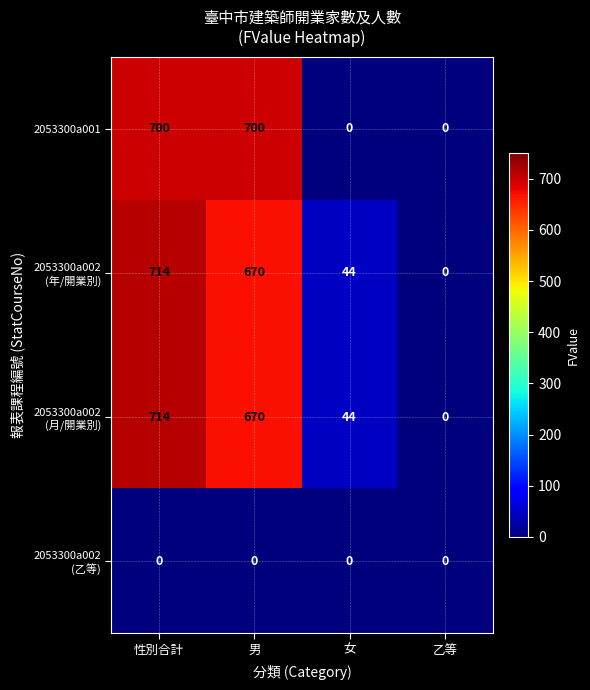

At how many categories does at least one series exceed 245?

2